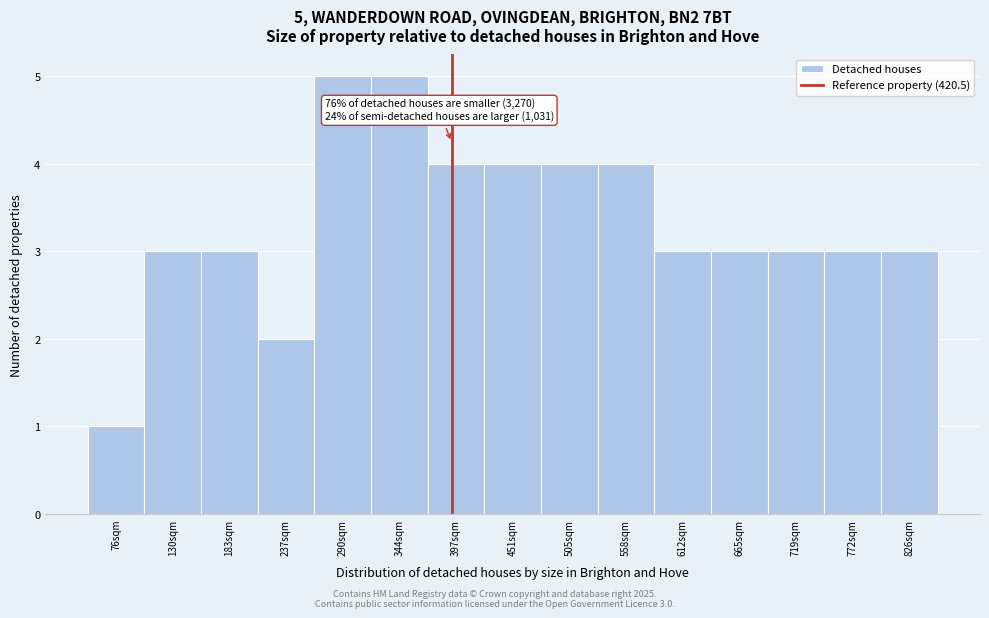

Reading left to right, extract all data points from this chart.

76sqm=1	130sqm=3	183sqm=3	237sqm=2	290sqm=5	344sqm=5	397sqm=4	451sqm=4	505sqm=4	558sqm=4	612sqm=3	665sqm=3	719sqm=3	772sqm=3	826sqm=3